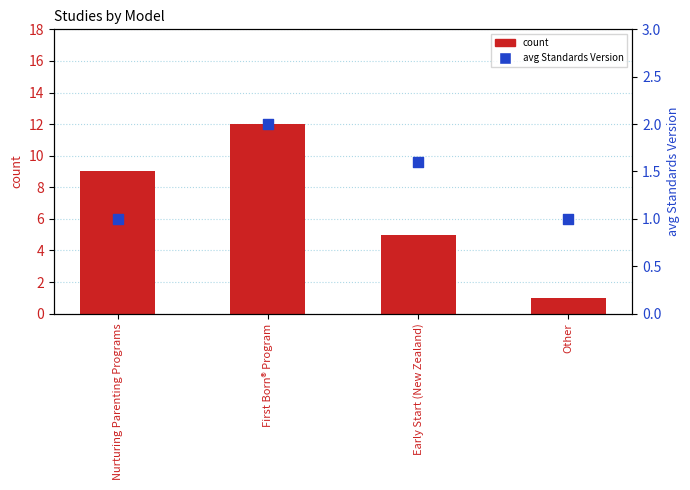

Which series has the widest spread of Y values?

count